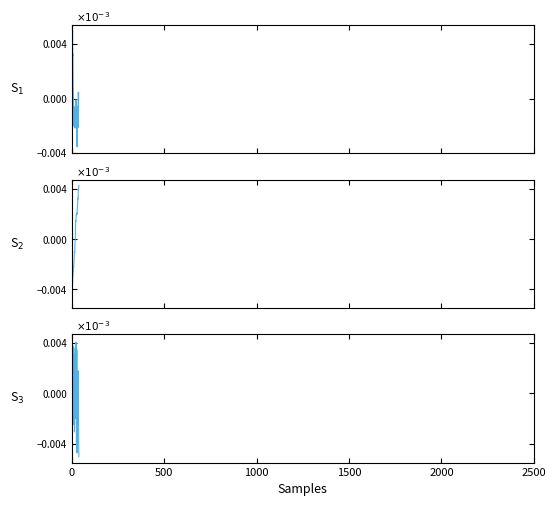

At how many categories does at least one series exceed 0?

35